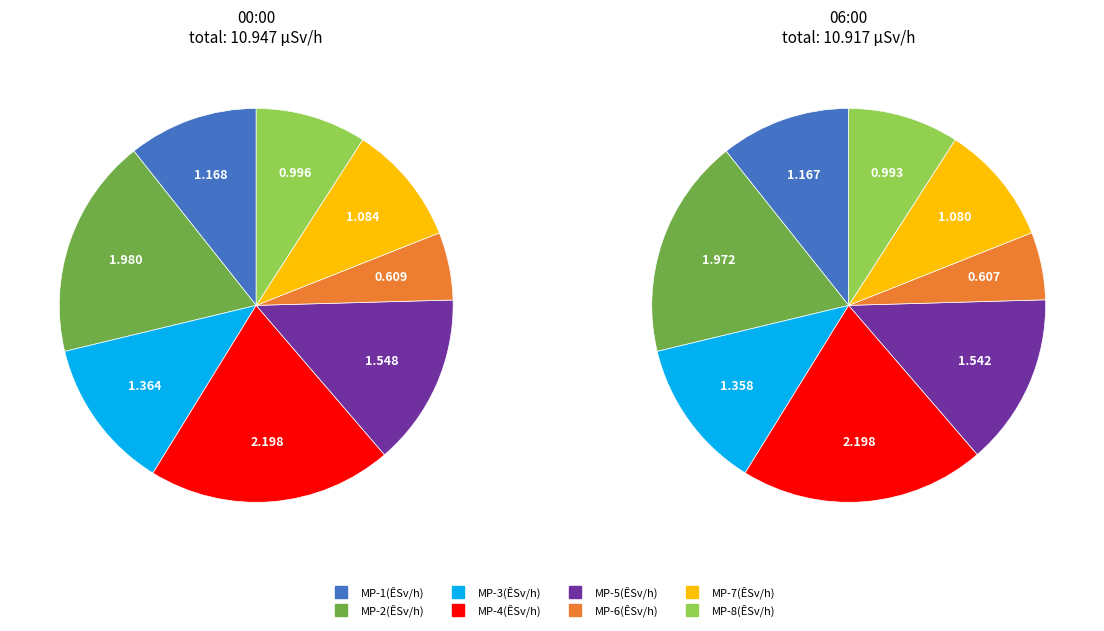

The MP-5(ÊSv/h) slice represents 14% of the pie. True or false?

True